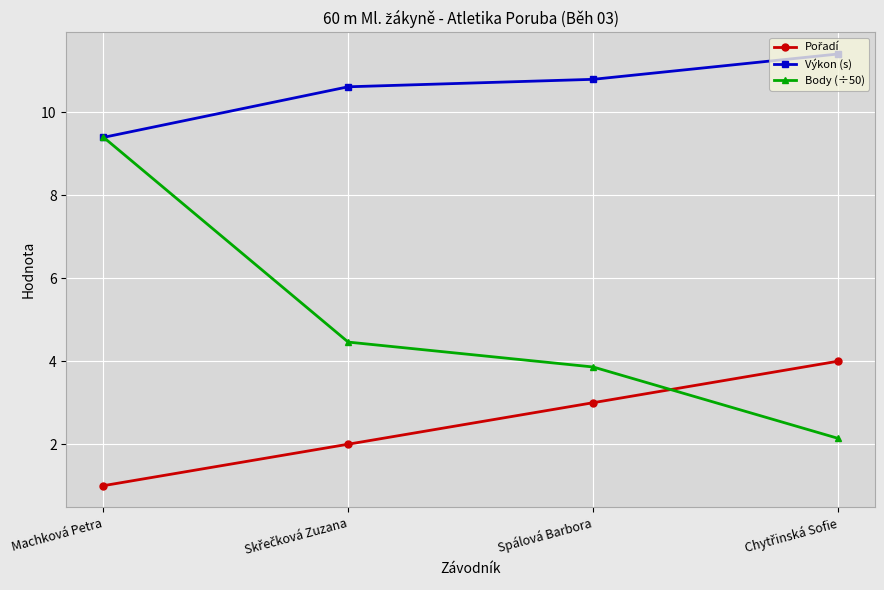

At which category is the sum across all series the highest?

Machková Petra